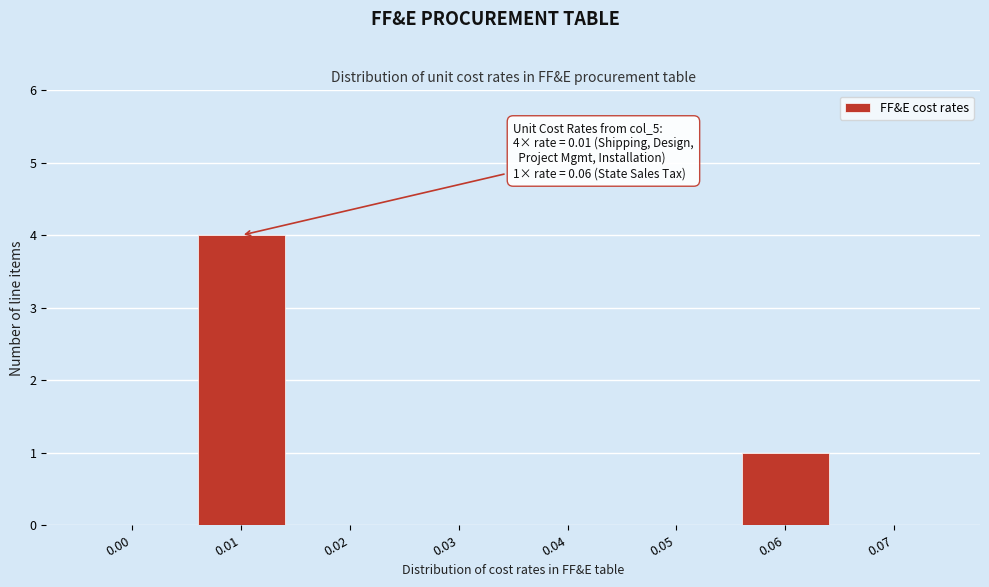

Reading right to left, transcribe all the data shown in this chart.

0.07=0	0.06=1	0.05=0	0.04=0	0.03=0	0.02=0	0.01=4	0.00=0